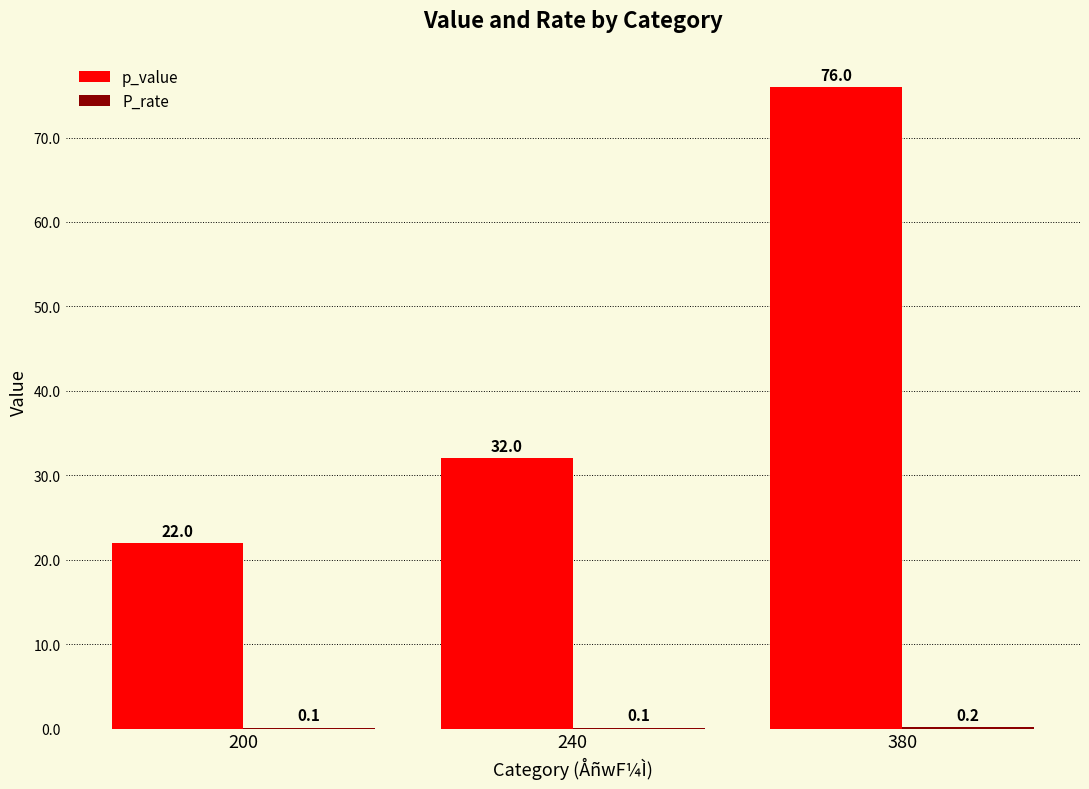

Between 240 and 380, which series saw the biggest shift?

p_value